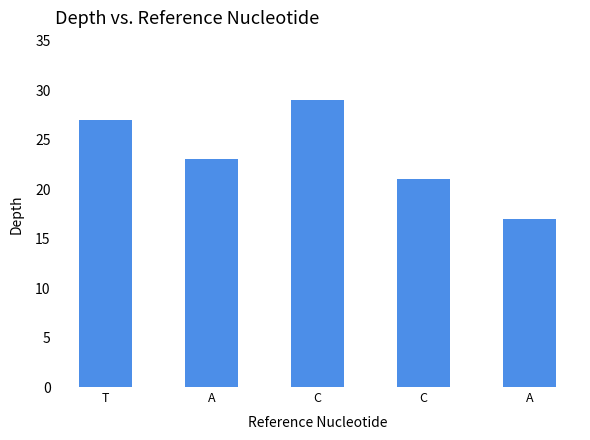

Which has a higher value, C or C?

C